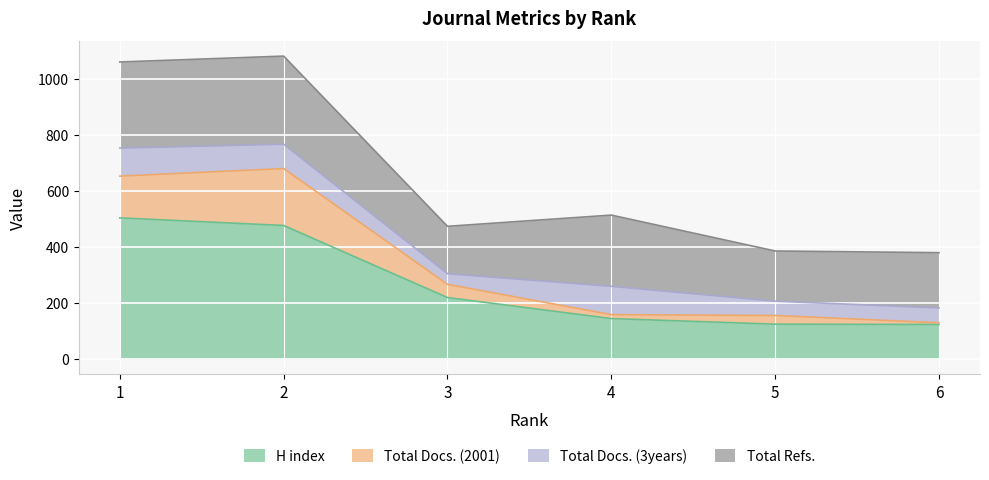

True or false: Total Docs. (2001) and H index intersect in this chart.

False